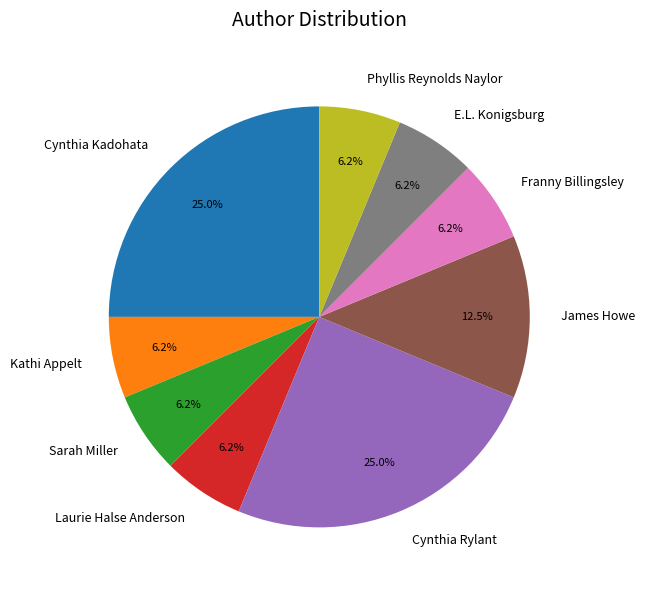

Count the number of slices in the pie.

9